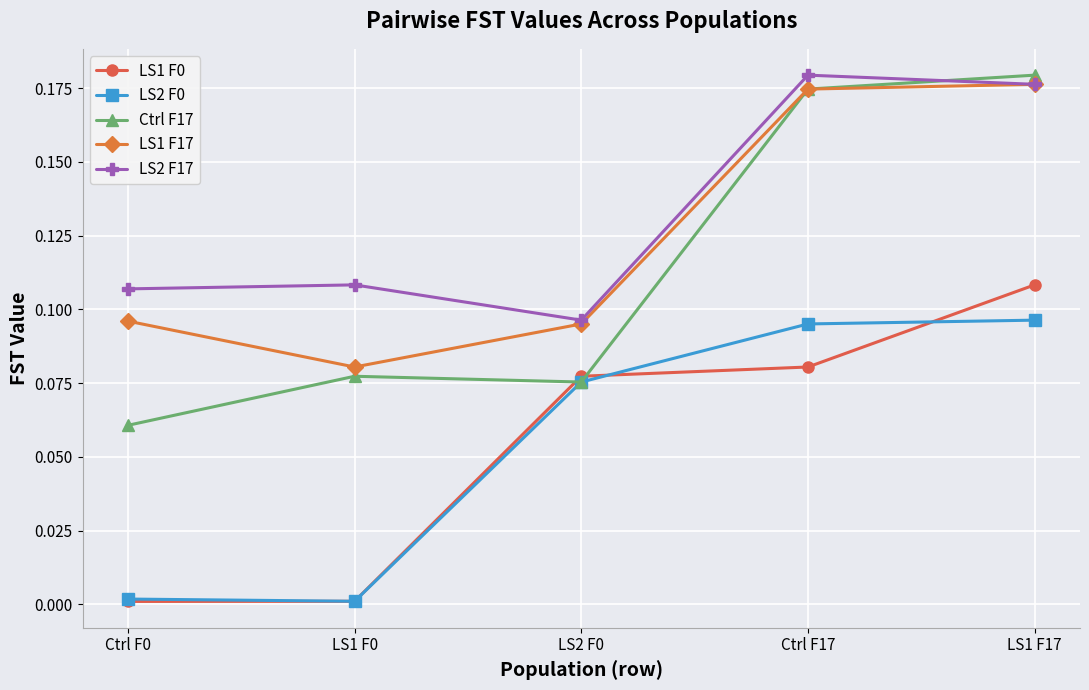

Which series has the largest total across all categories?

LS2 F17